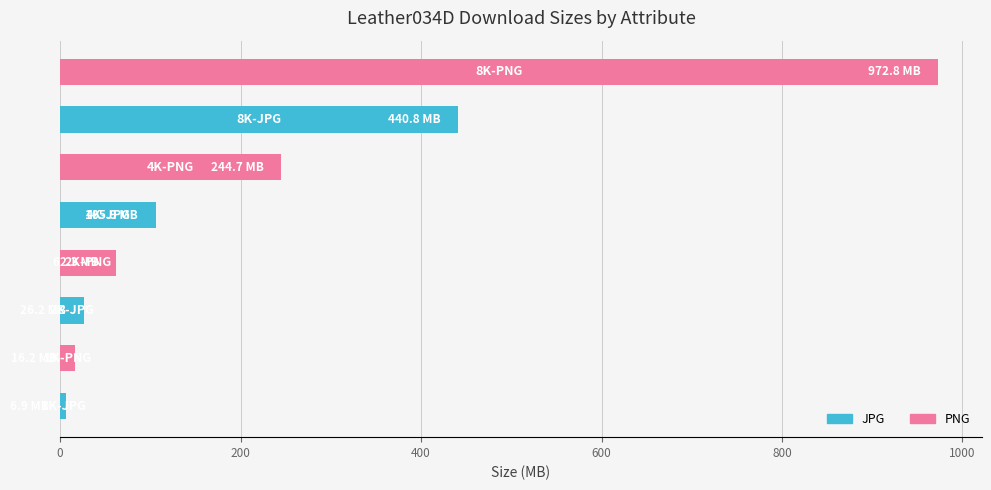

What is the maximum value shown in the chart?

972.8